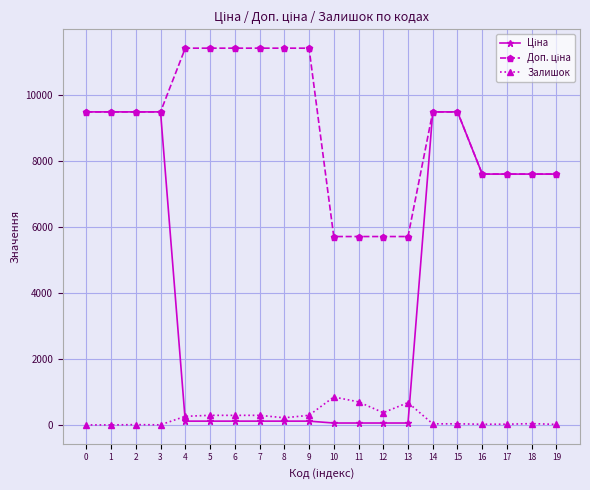

What is the value of the Доп. ціна point at the 9th from the left?

11410.0